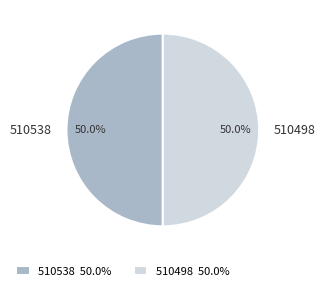

Approximately how many times larger is the value at 510538 compared to 510498?

1.0